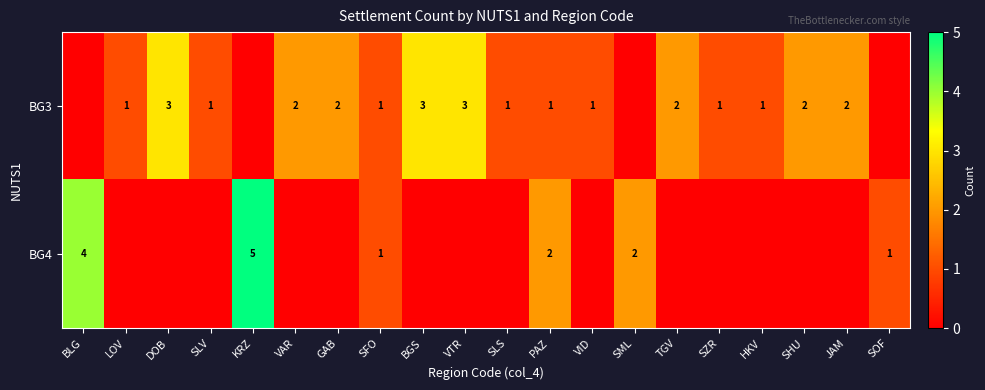

The BG3 series shows 1 at SLS. True or false?

True